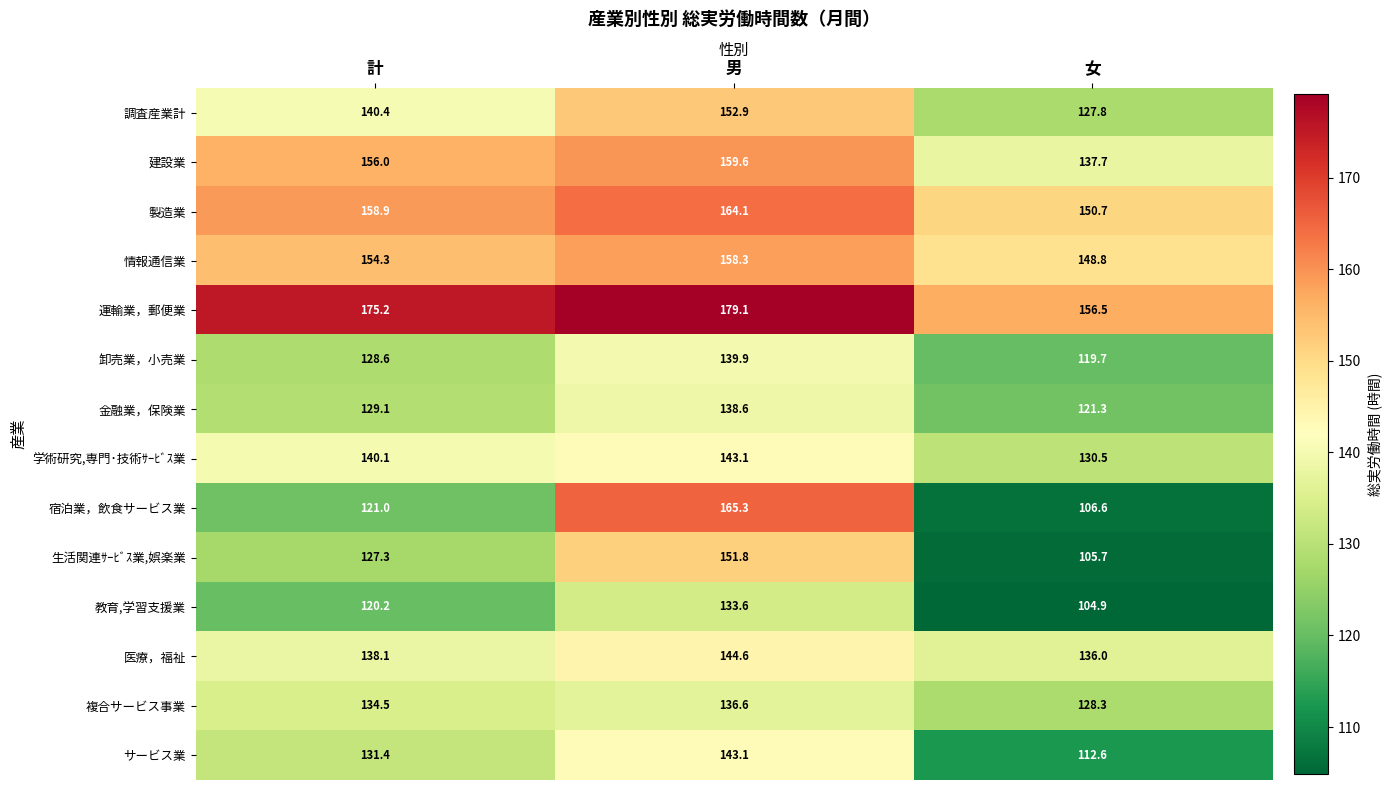

The value of 学術研究,専門･技術ｻｰﾋﾞｽ業 at 女 is 222.1. True or false?

False